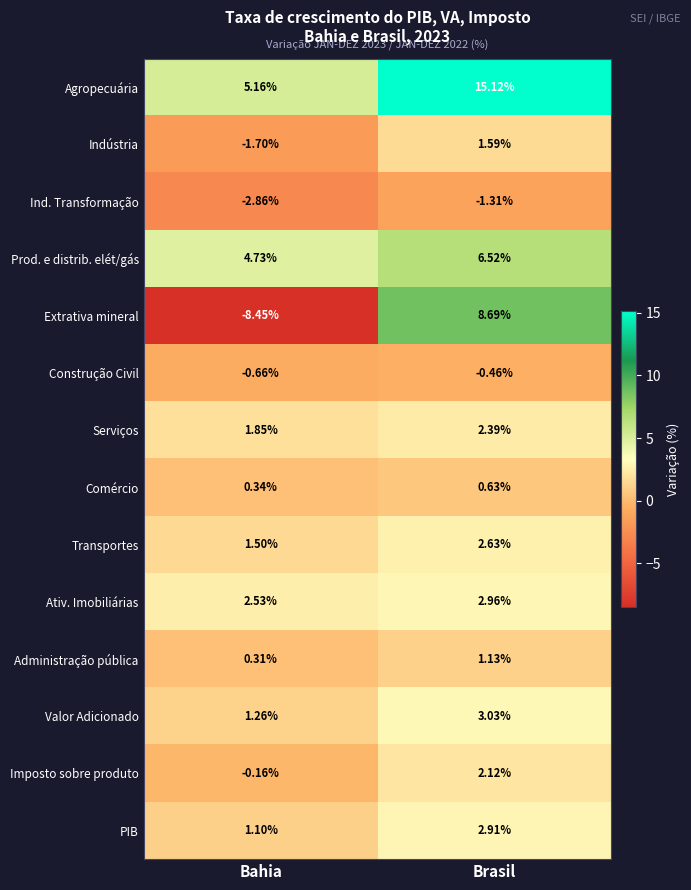

Which series changed the most between Bahia and Brasil?

Extrativa mineral